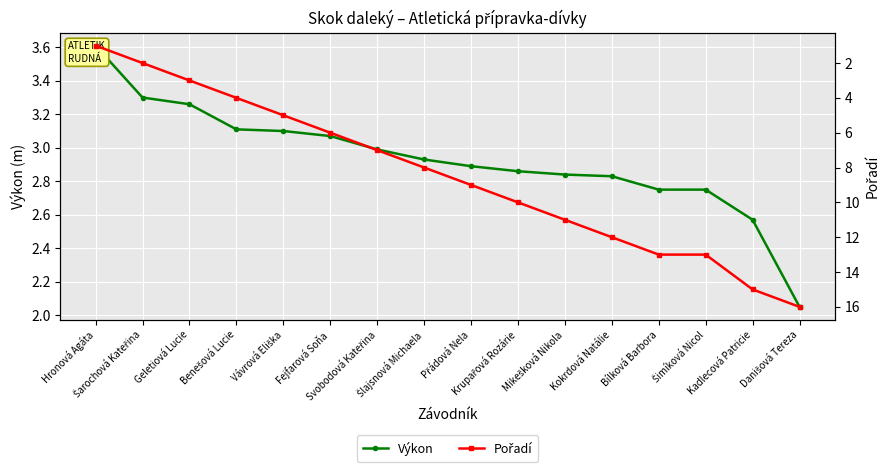

What is the total value across all series at Šlajsnová Michaela?

10.9